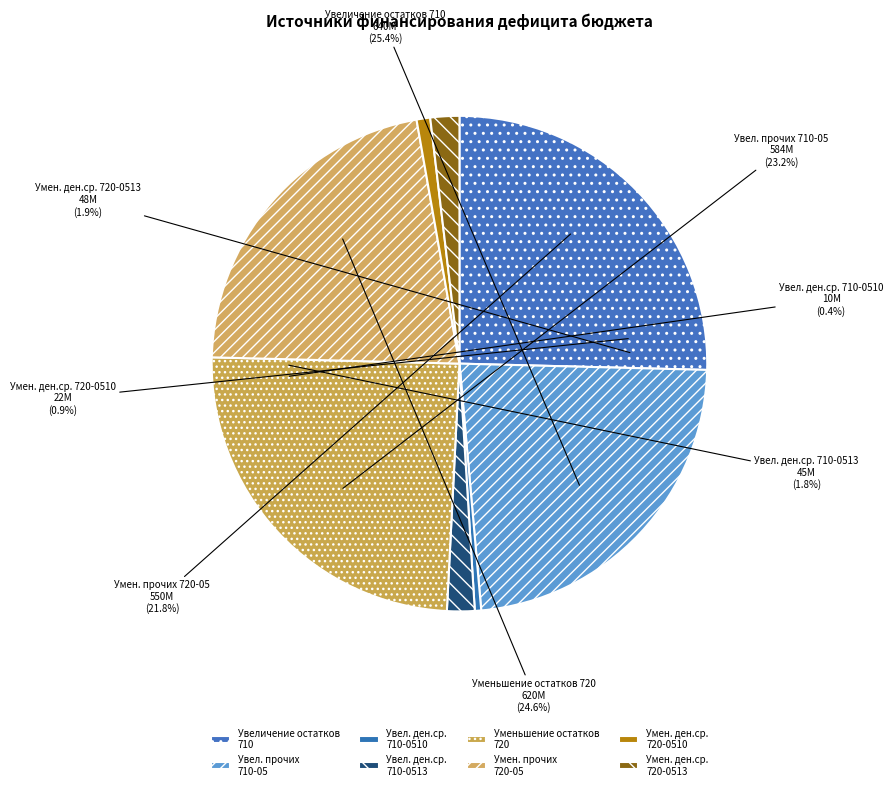

Does any single category account for the majority?

No